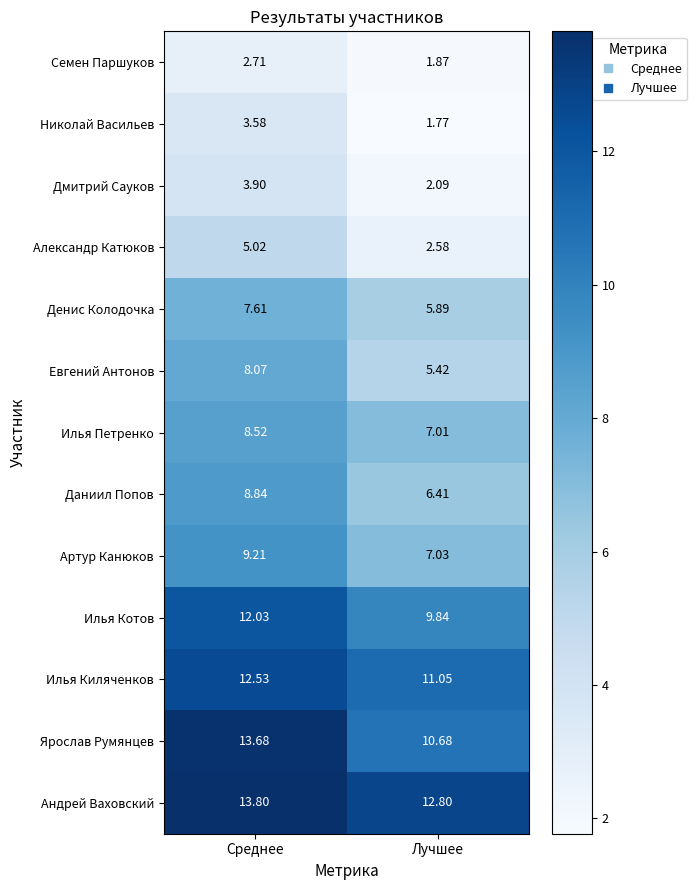

Which series has the largest range (max minus min)?

Ярослав Румянцев